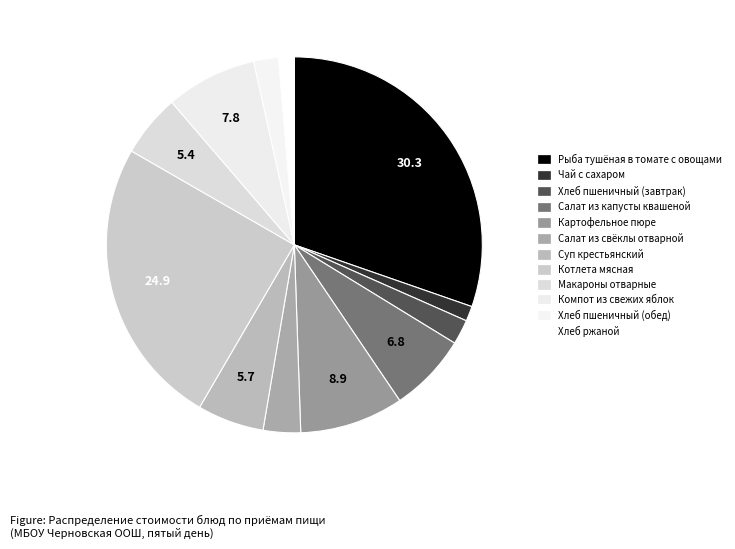

To the nearest percent, what portion does Макароны отварные represent?

5%